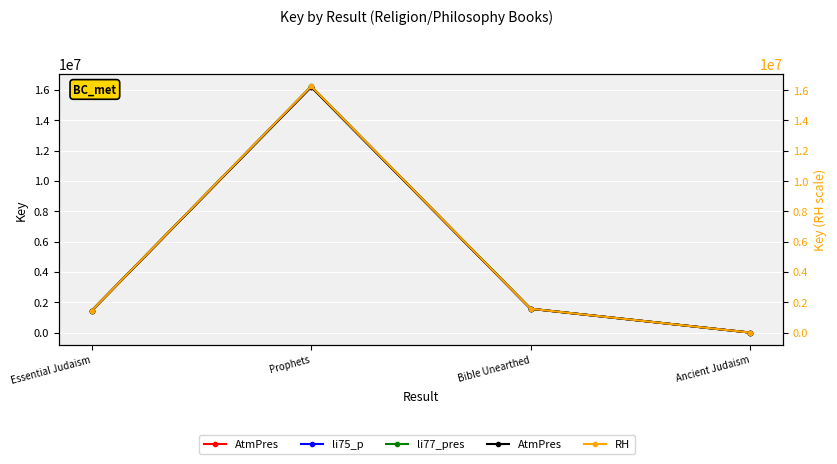

In AtmPres, how many points are higher than both neighbors (excluding endpoints)?

1